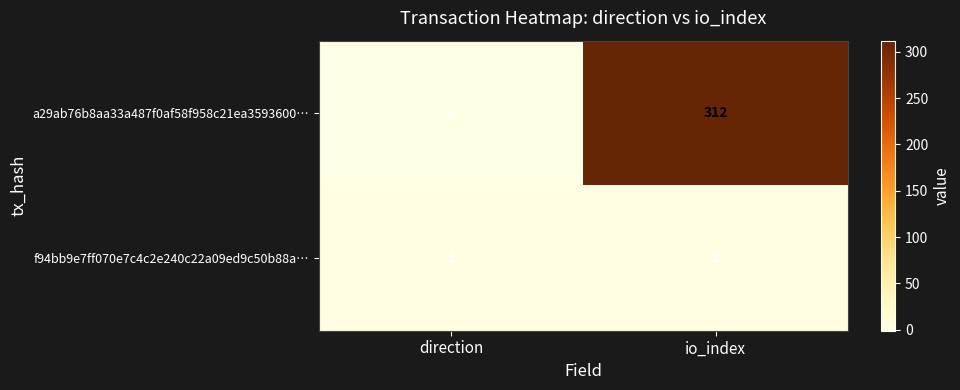

Reading left to right, extract all data points from this chart.

a29ab76b8aa33a487f0af58f958c21ea3593600…: -1	312
f94bb9e7ff070e7c4c2e240c22a09ed9c50b88a…: 1	2